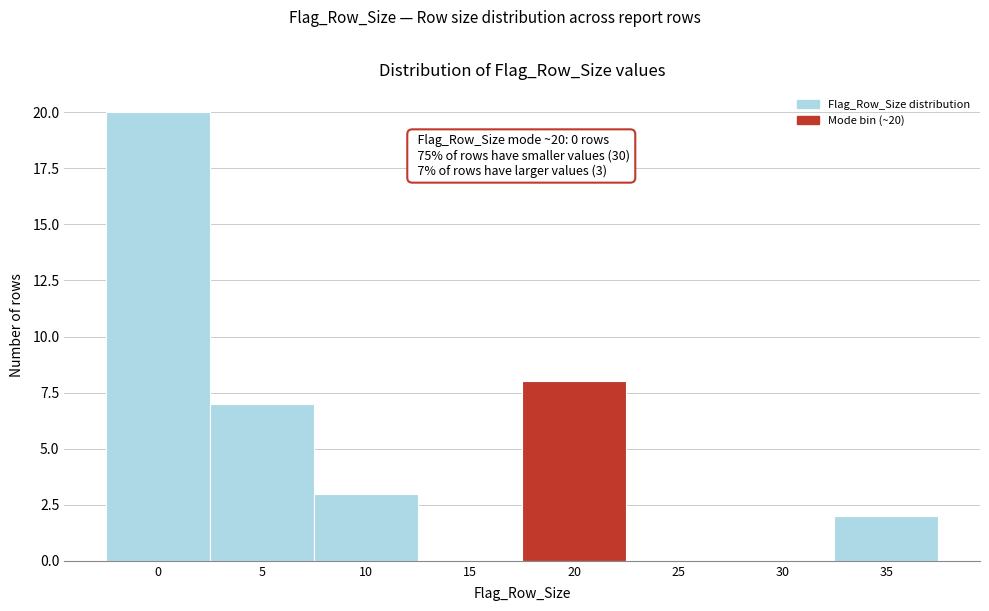

Reading left to right, extract all data points from this chart.

0=20	5=7	10=3	15=0	20=8	25=0	30=0	35=2